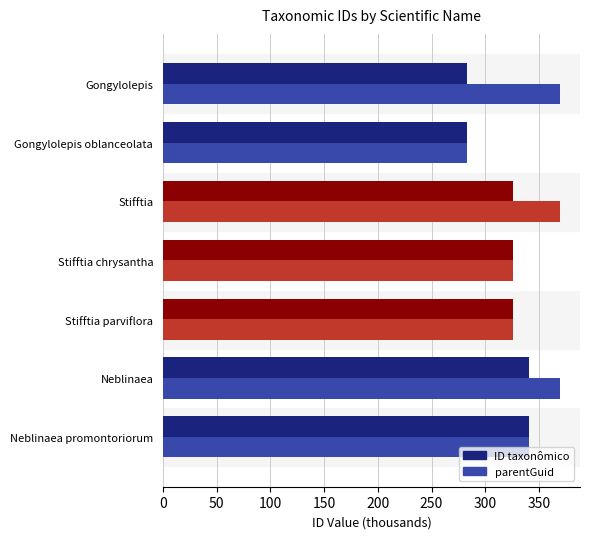

What is the sum of all parentGuid values?

2384.1